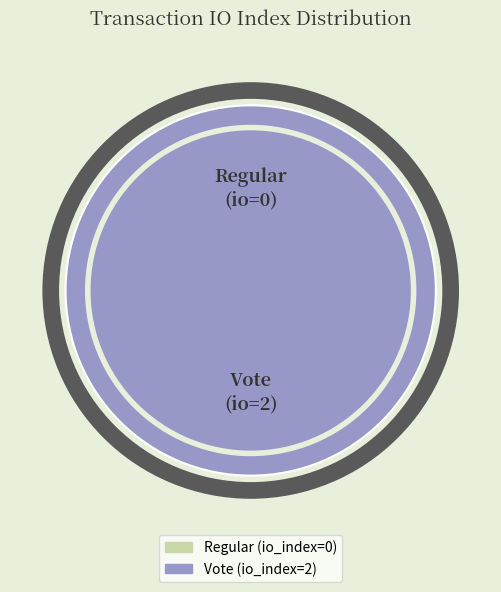

The Vote (io_index=2) slice represents 100% of the pie. True or false?

True